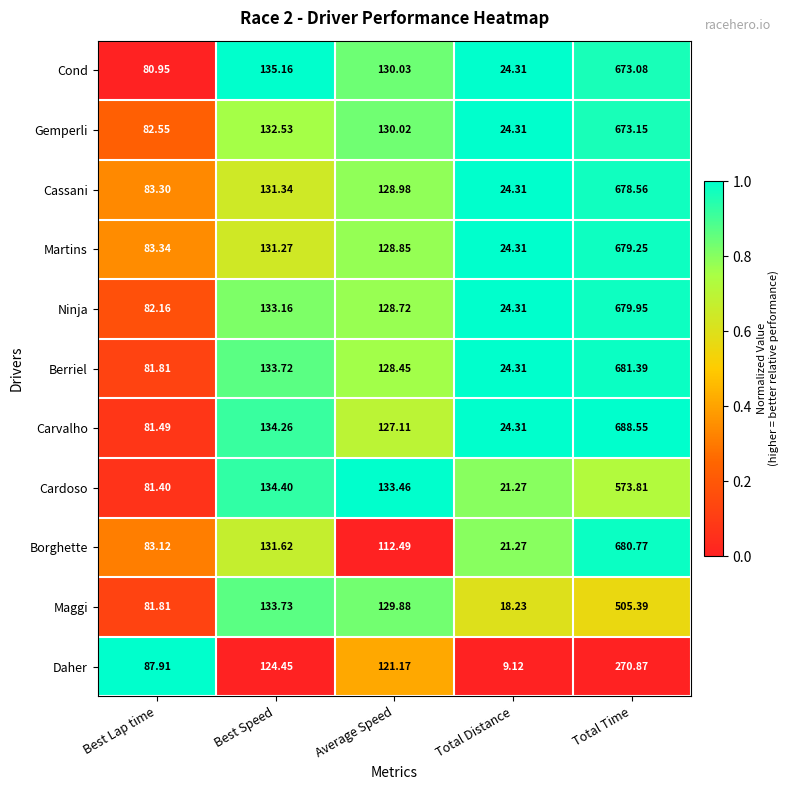

How many categories are shown in the chart?

5